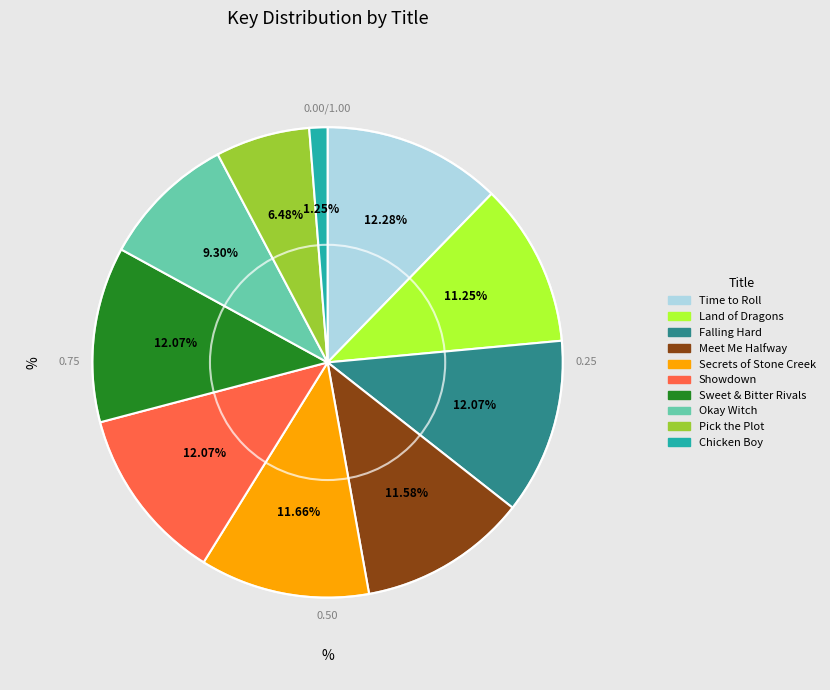

The Land of Dragons slice represents 11% of the pie. True or false?

True